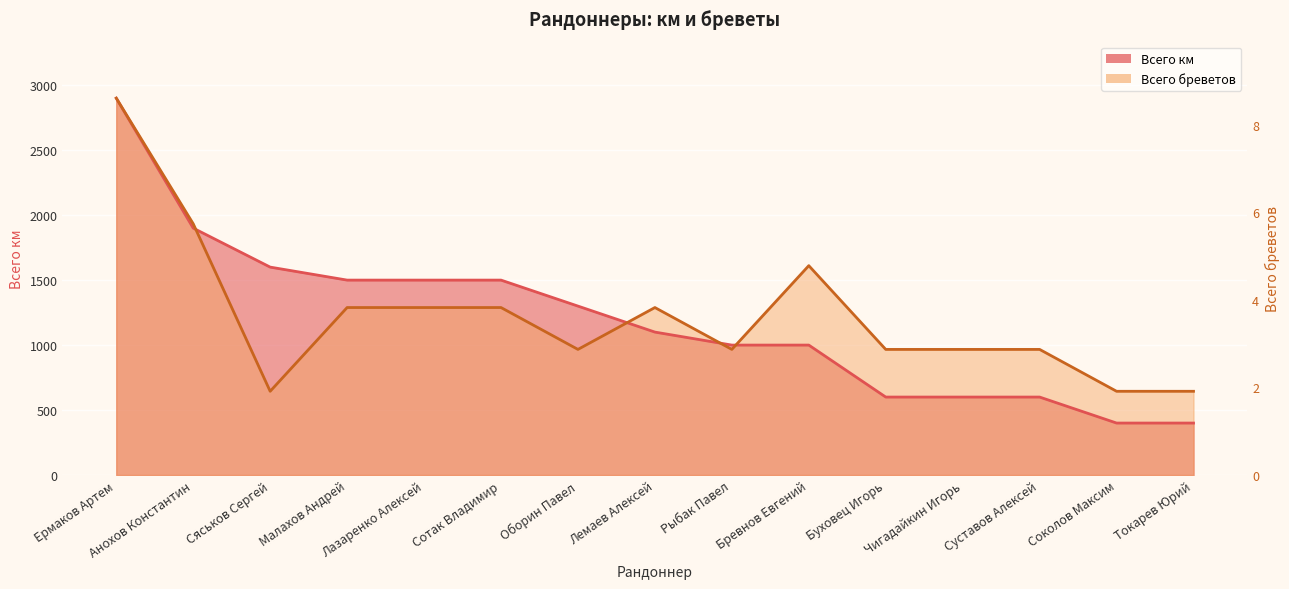

True or false: Всего бреветов has a value of 1030.3 at Соколов Максим.

False